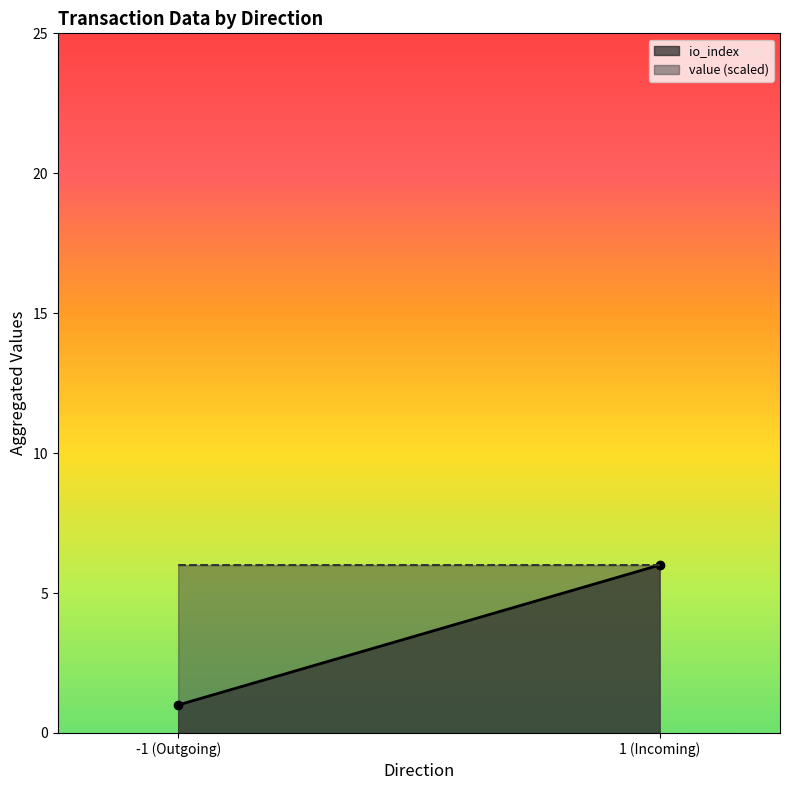

At which label does io_index reach its peak?

1 (Incoming)